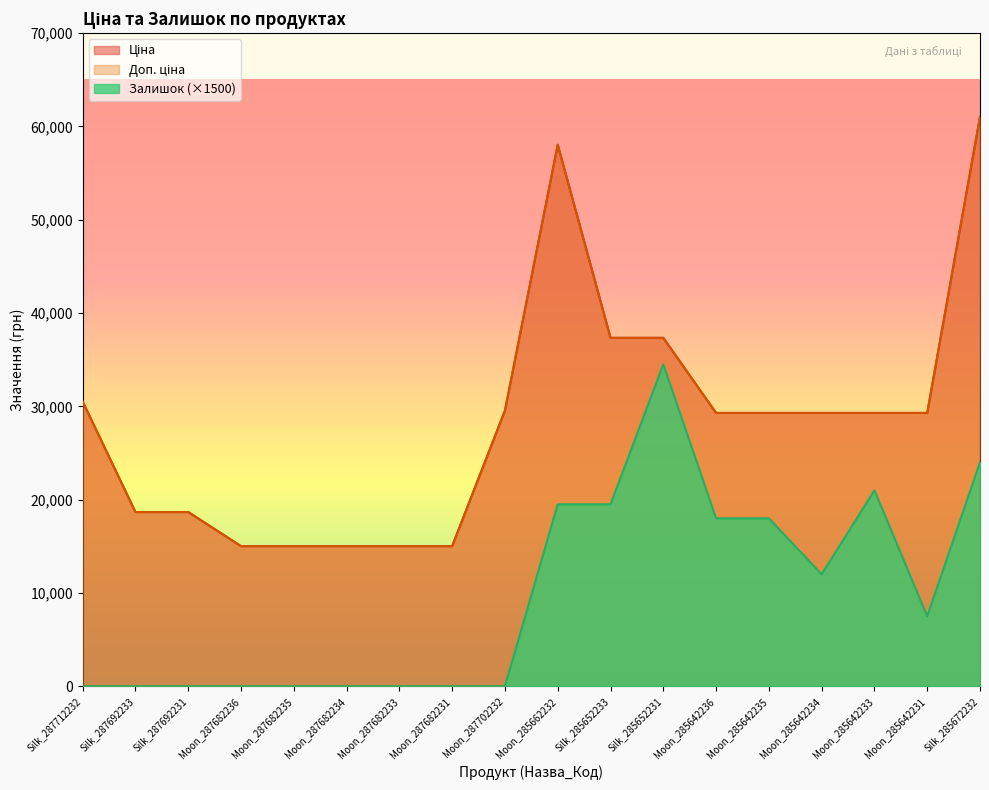

How many values in the Доп. ціна series are below 29294?

7